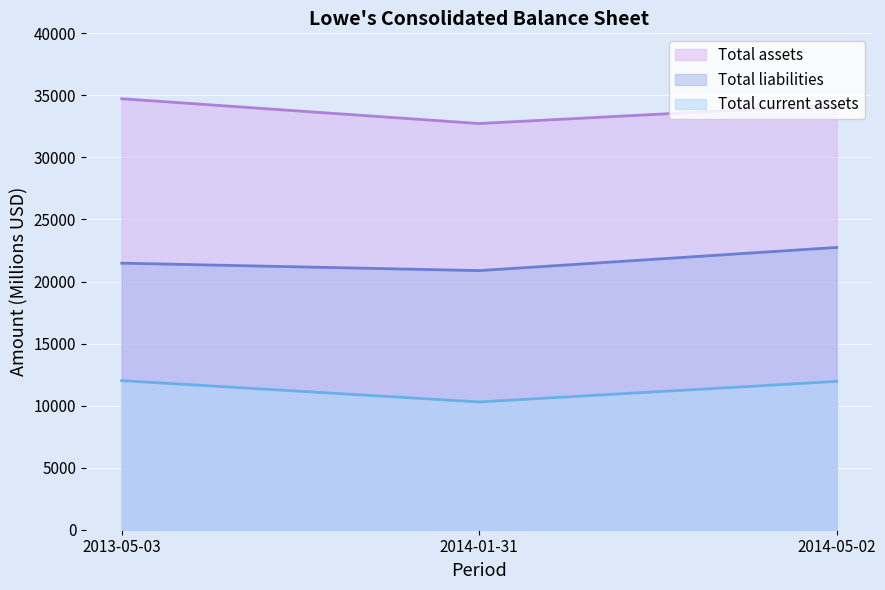

Is the value of Total assets at 2014-05-02 greater than the value of Total current assets at 2014-01-31?

Yes